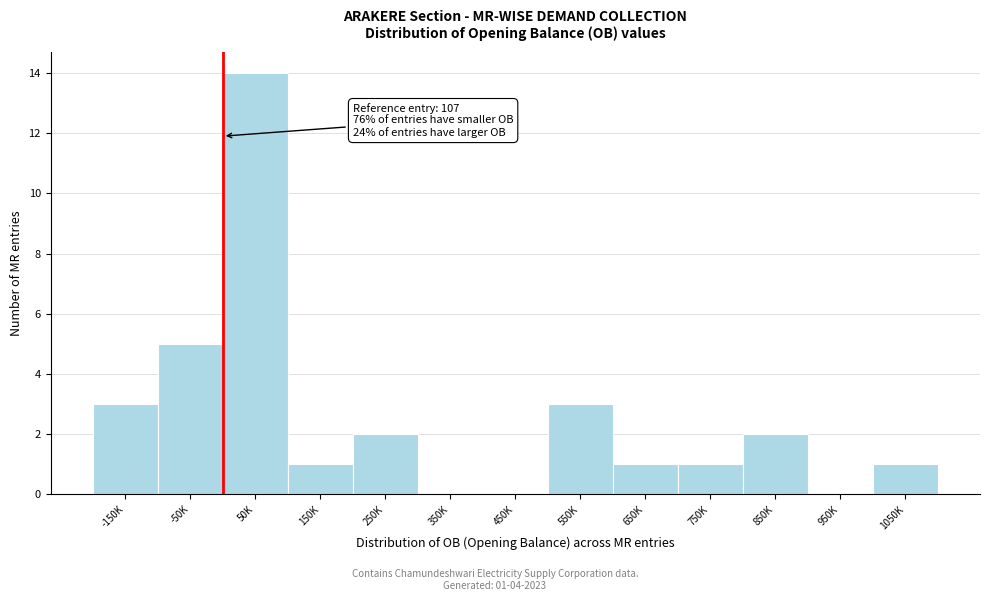

Reading left to right, transcribe all the data shown in this chart.

-150K=3	-50K=5	50K=14	150K=1	250K=2	350K=0	450K=0	550K=3	650K=1	750K=1	850K=2	950K=0	1050K=1